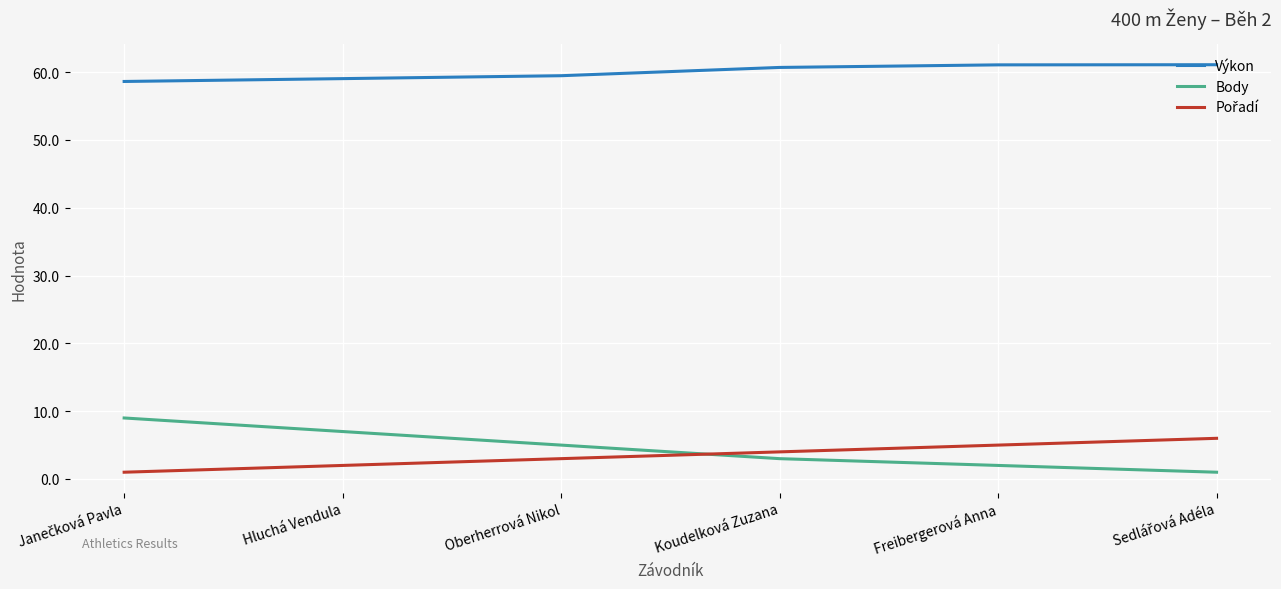

What is the difference between the second highest and minimum values in the Body series?

6.0